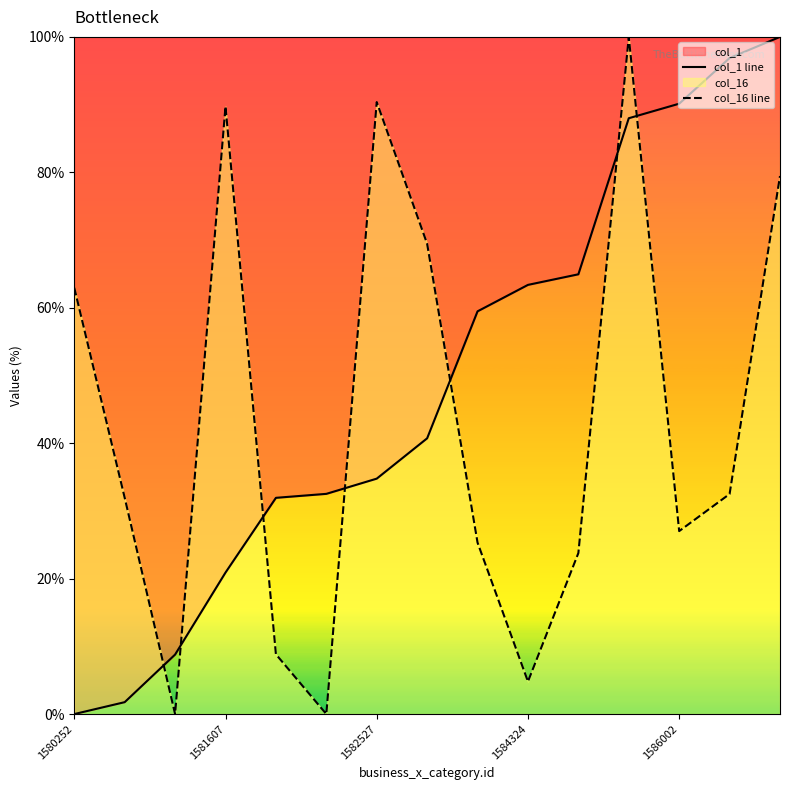

List the series in order of their overall mean, highest first.

col_1 line, col_16 line